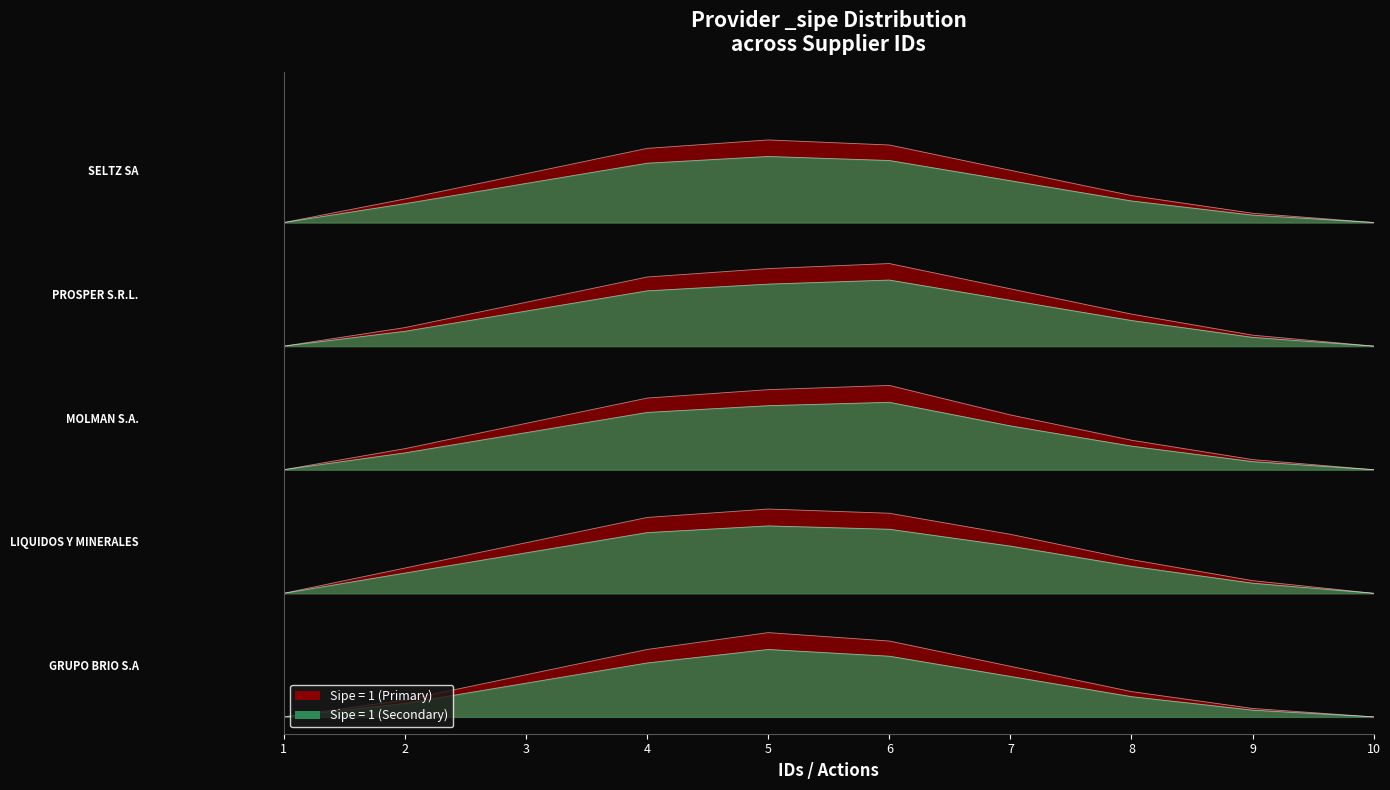

True or false: PROSPER S.R.L. has more than 1 points higher than both neighbors.

False